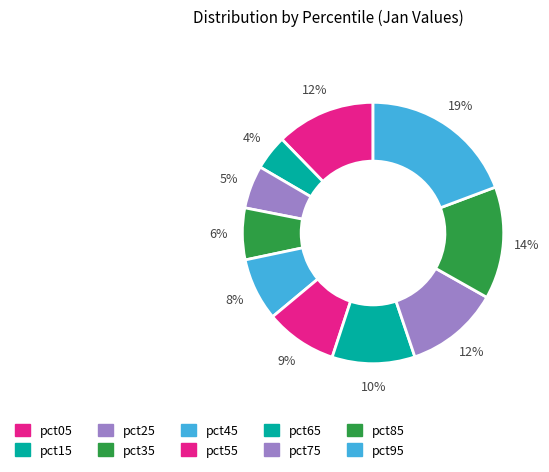

To the nearest percent, what portion does pct95 represent?

19%